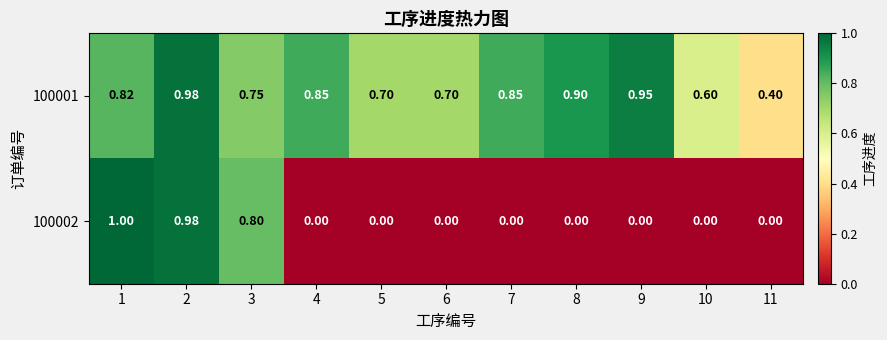

Is the value of 100002 at 11 greater than the value of 100001 at 4?

No